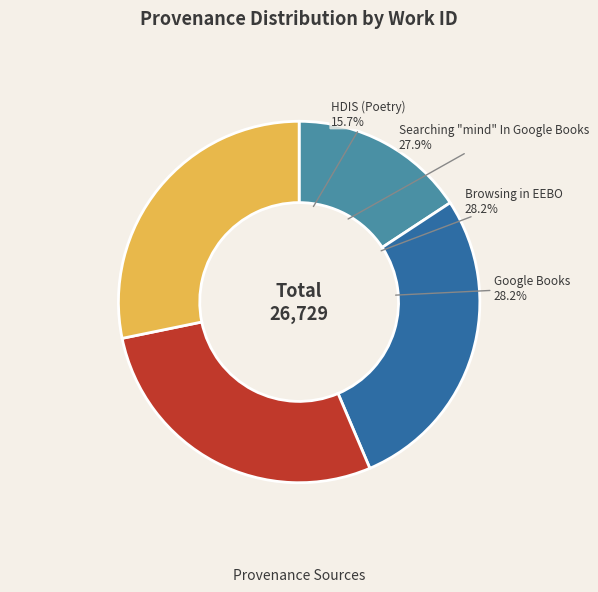

To the nearest percent, what portion does Browsing in EEBO represent?

28%